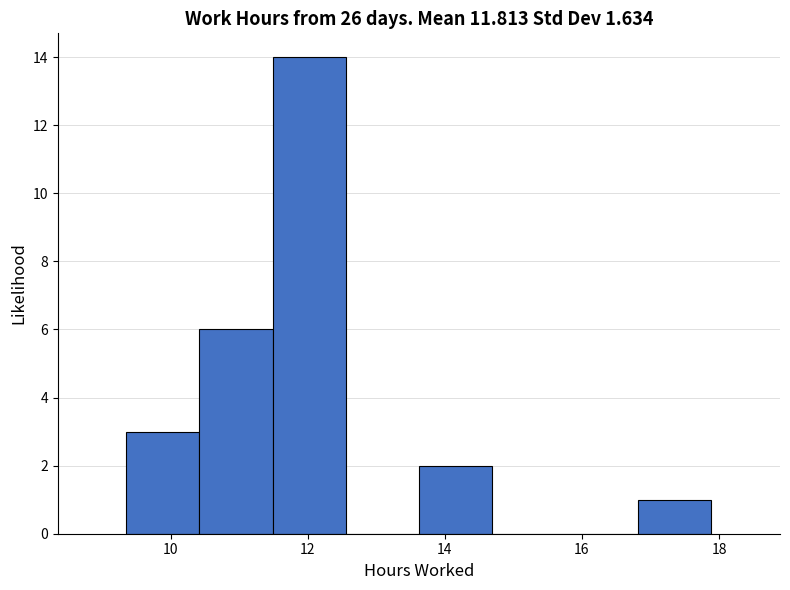

How tall is the bar that spans 16.8 to 17.8 on the x-axis? Neither the bar edges nor the heights are printed on the chart, so give them approximately, as read against the axes.

1